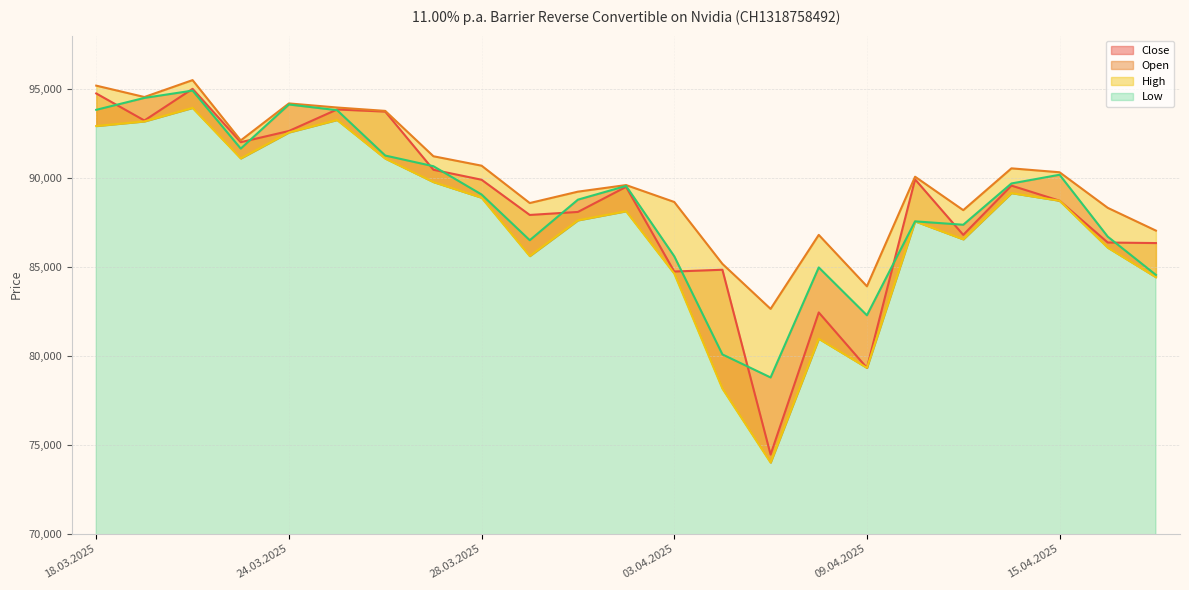

What is the value of the High point at the 15th from the left?

82640